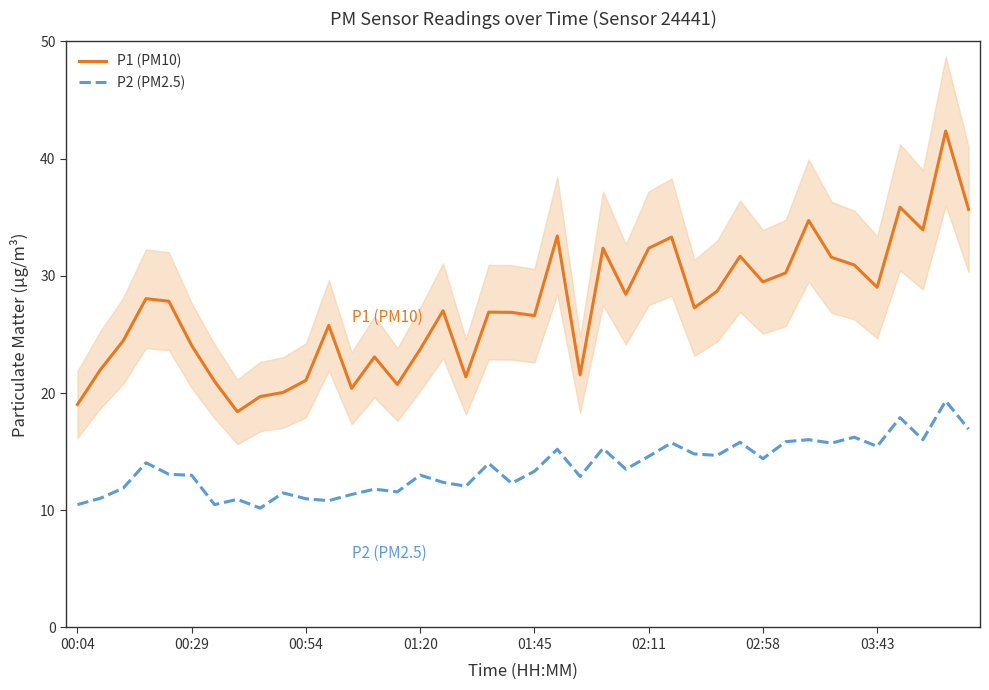

Is it true that P2 (PM2.5) equals 13.3 at 01:45?

True